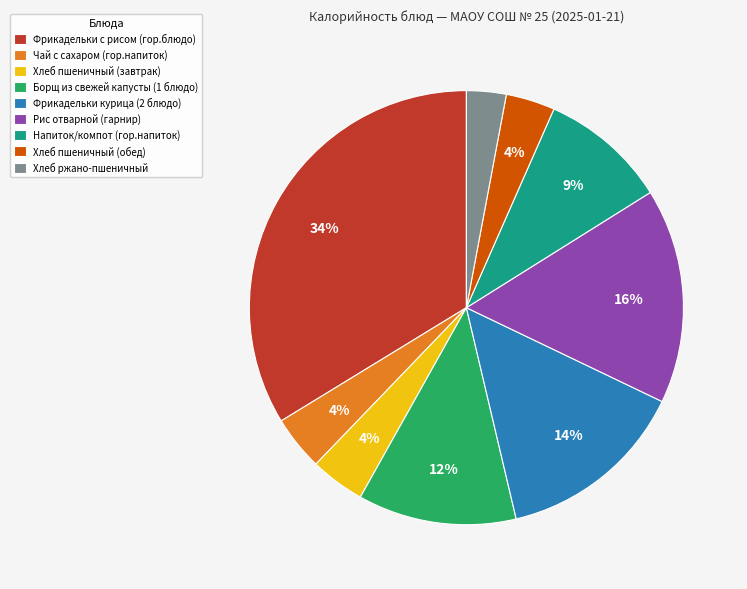

To the nearest percent, what percentage of the pie is Напиток/компот (гор.напиток)?

9%